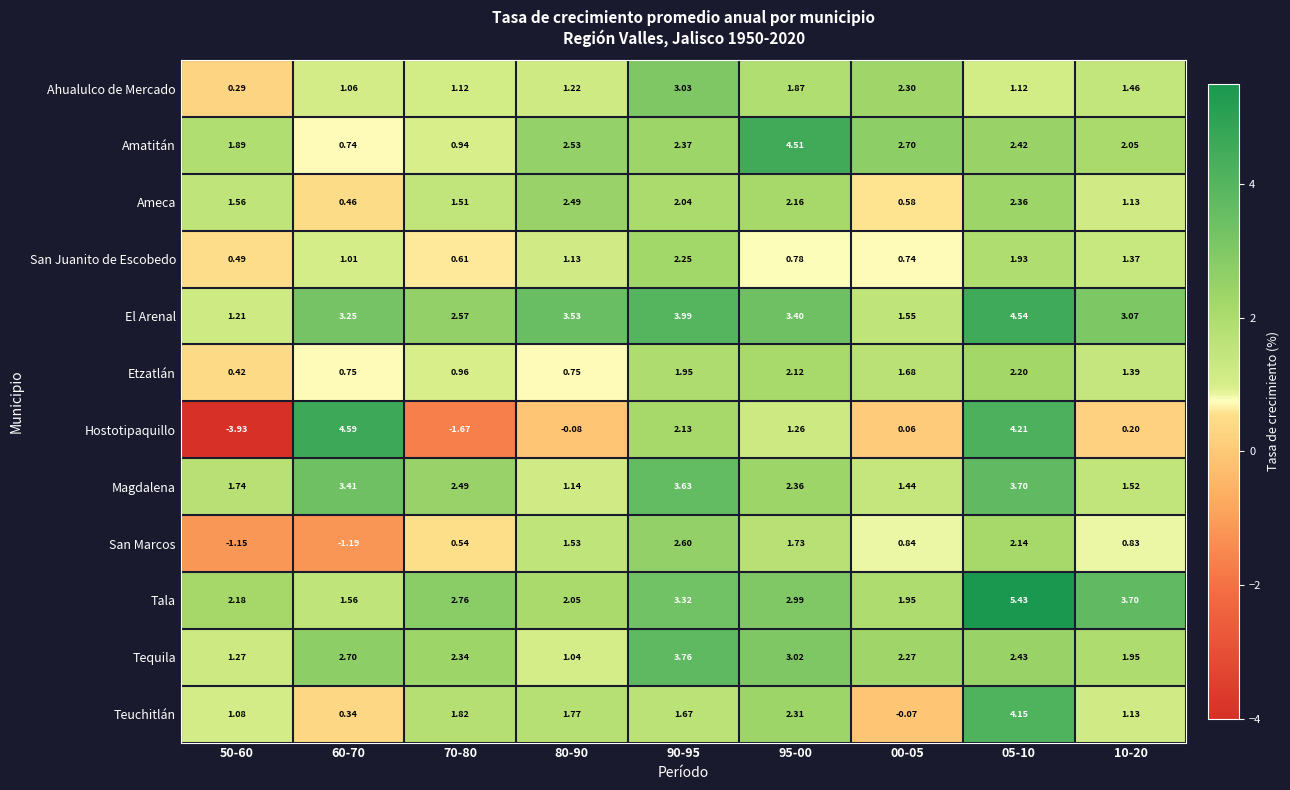

Is the value of Magdalena at 95-00 greater than the value of Ahualulco de Mercado at 50-60?

Yes